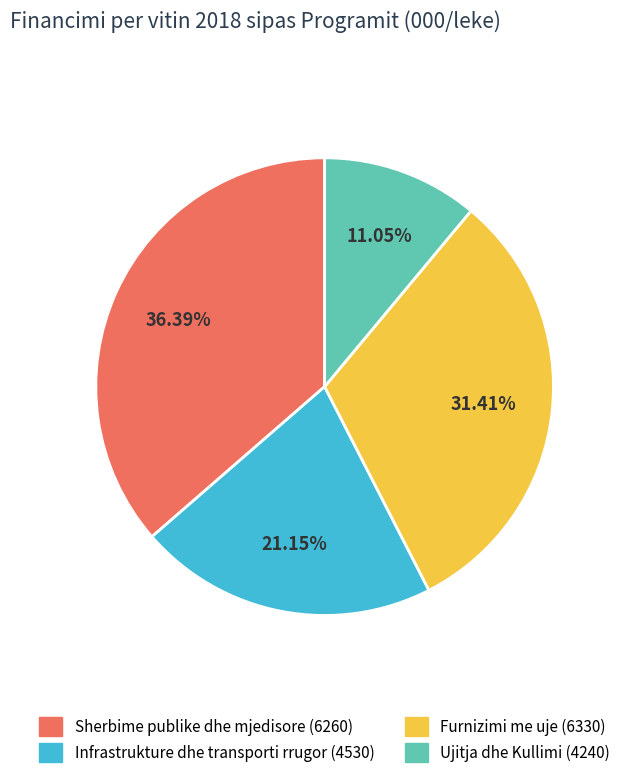

What percentage is the Ujitja dhe Kullimi (4240) slice, to the nearest percent?

11%